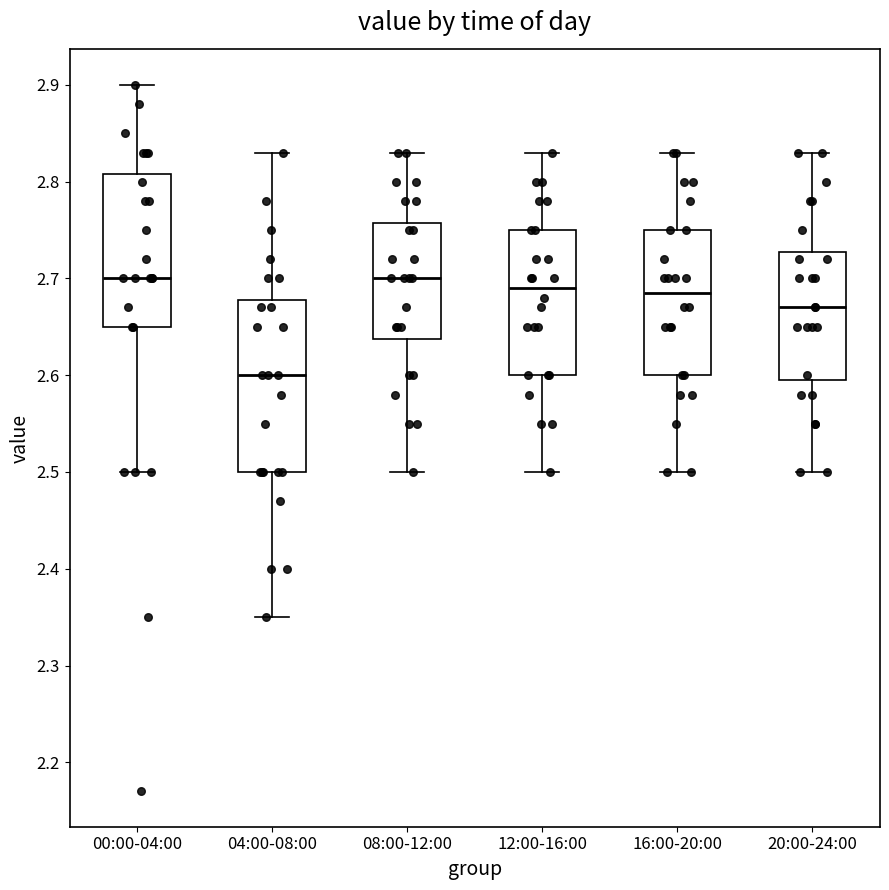

Reading left to right, read every box against the y-axis: the position of its median line, the range the box covers, and the ends of its whiskers. The values are not printed on the chart, so give them approximately, as read against the axis.

00:00-04:00: median 2.70, box 2.65 to 2.81, whiskers 2.50 to 2.90
04:00-08:00: median 2.60, box 2.50 to 2.68, whiskers 2.35 to 2.83
08:00-12:00: median 2.70, box 2.64 to 2.76, whiskers 2.50 to 2.83
12:00-16:00: median 2.69, box 2.60 to 2.75, whiskers 2.50 to 2.83
16:00-20:00: median 2.69, box 2.60 to 2.75, whiskers 2.50 to 2.83
20:00-24:00: median 2.67, box 2.60 to 2.73, whiskers 2.50 to 2.83